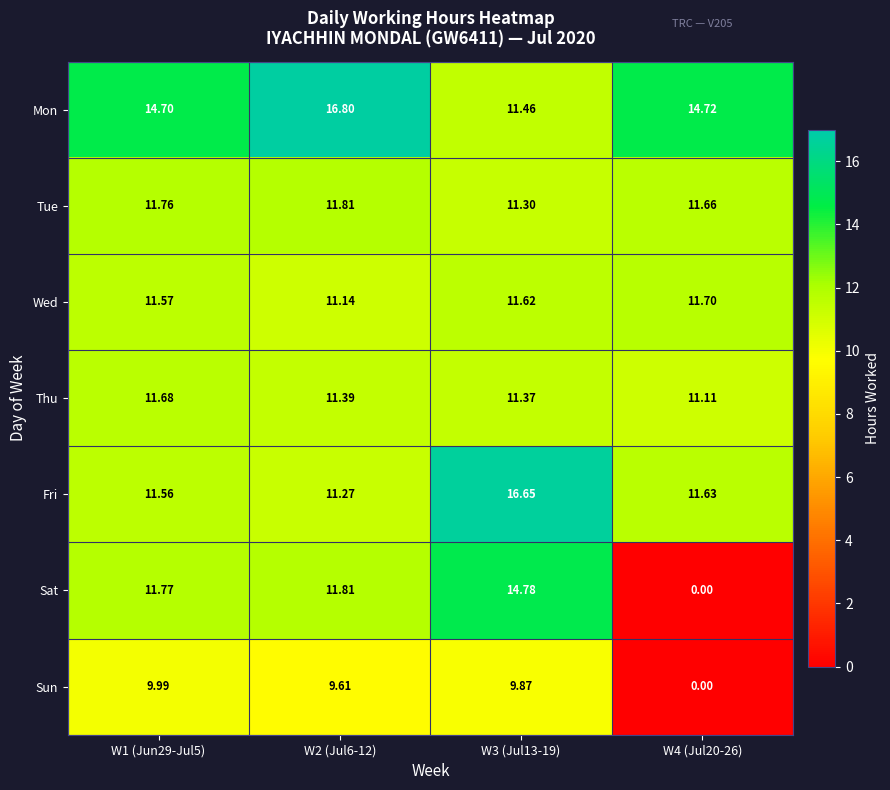

Between W1 (Jun29-Jul5) and W4 (Jul20-26), which series saw the biggest shift?

Sat